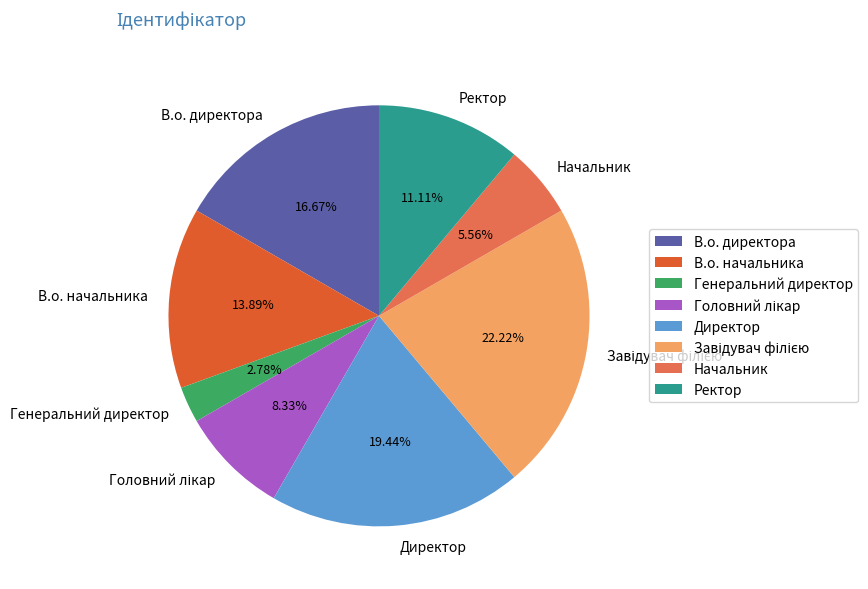

Does В.о. начальника represent more than half of the total?

No